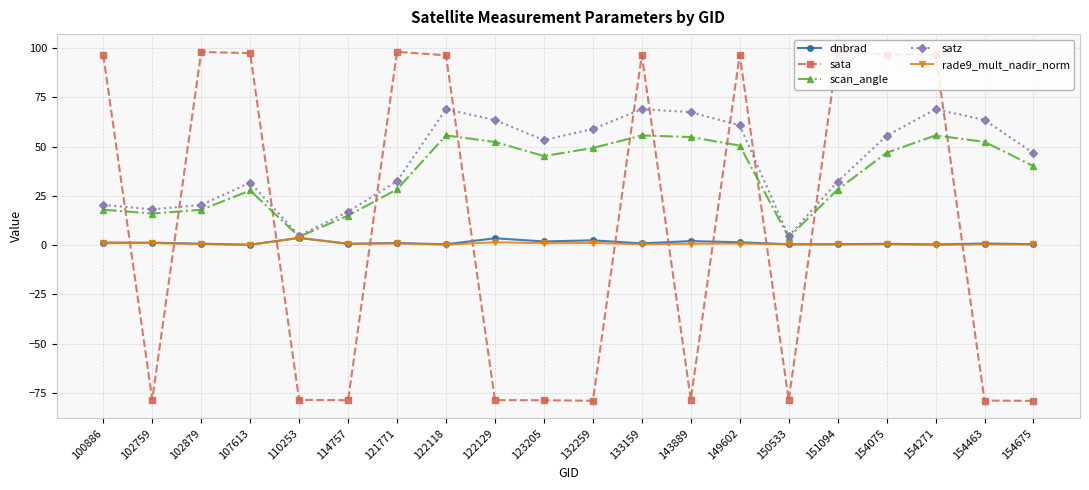

True or false: sata has a value of 98.3 at 151094.

True